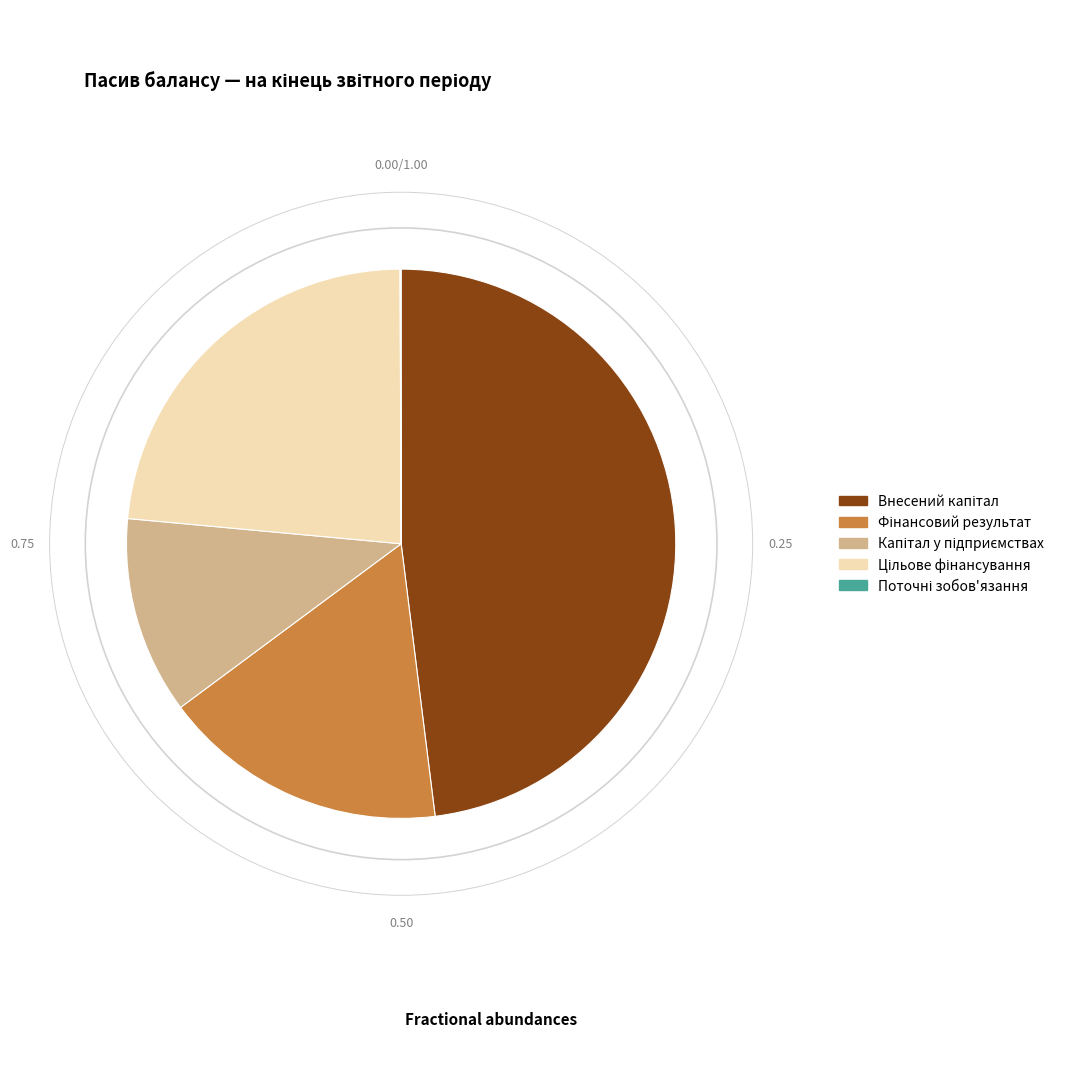

Does any single category account for the majority?

No